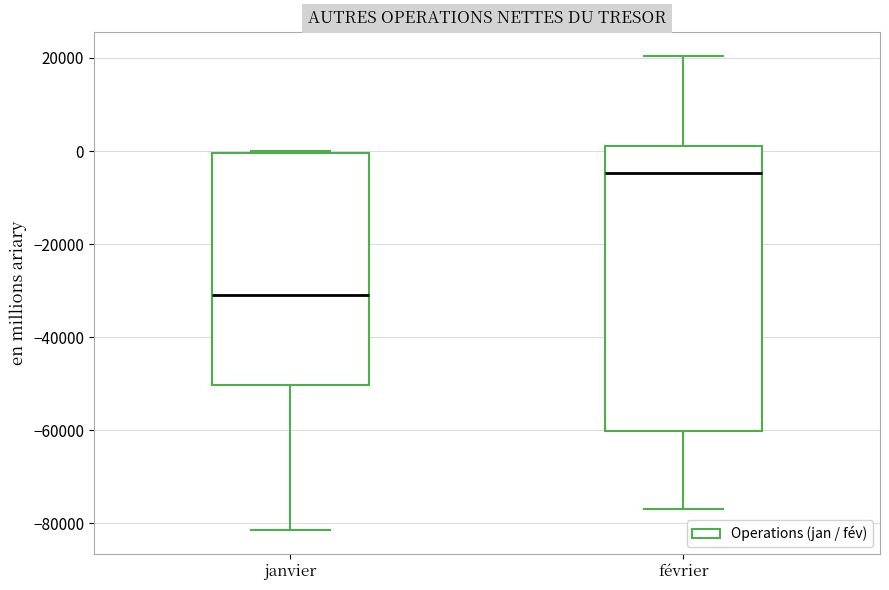

Which box is the tallest, from its lower edge to its upper edge?

février